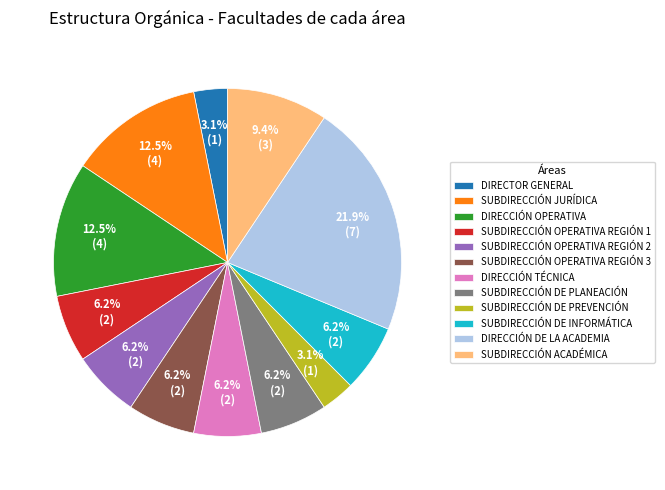

Count the number of slices in the pie.

12